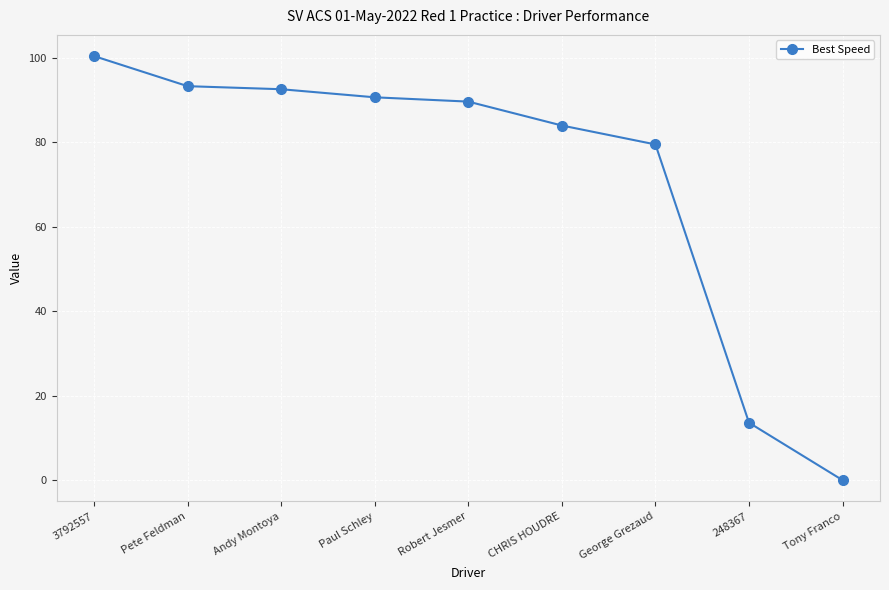

At which label does the data first exceed 89?

3792557